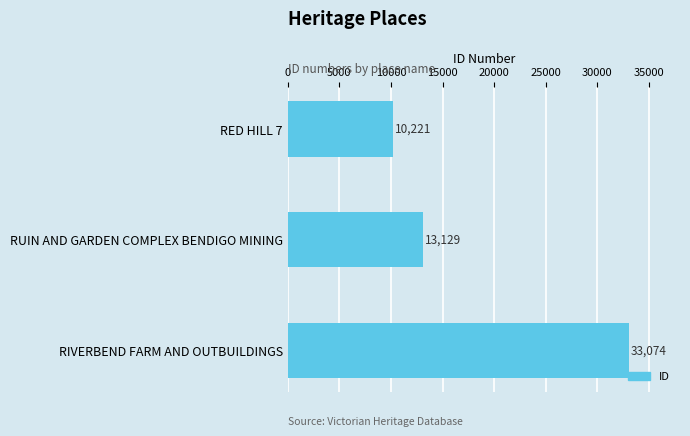

Reading top to bottom, list all the values displayed in this chart.

RED HILL 7=10221	RUIN AND GARDEN COMPLEX BENDIGO MINING=13129	RIVERBEND FARM AND OUTBUILDINGS=33074